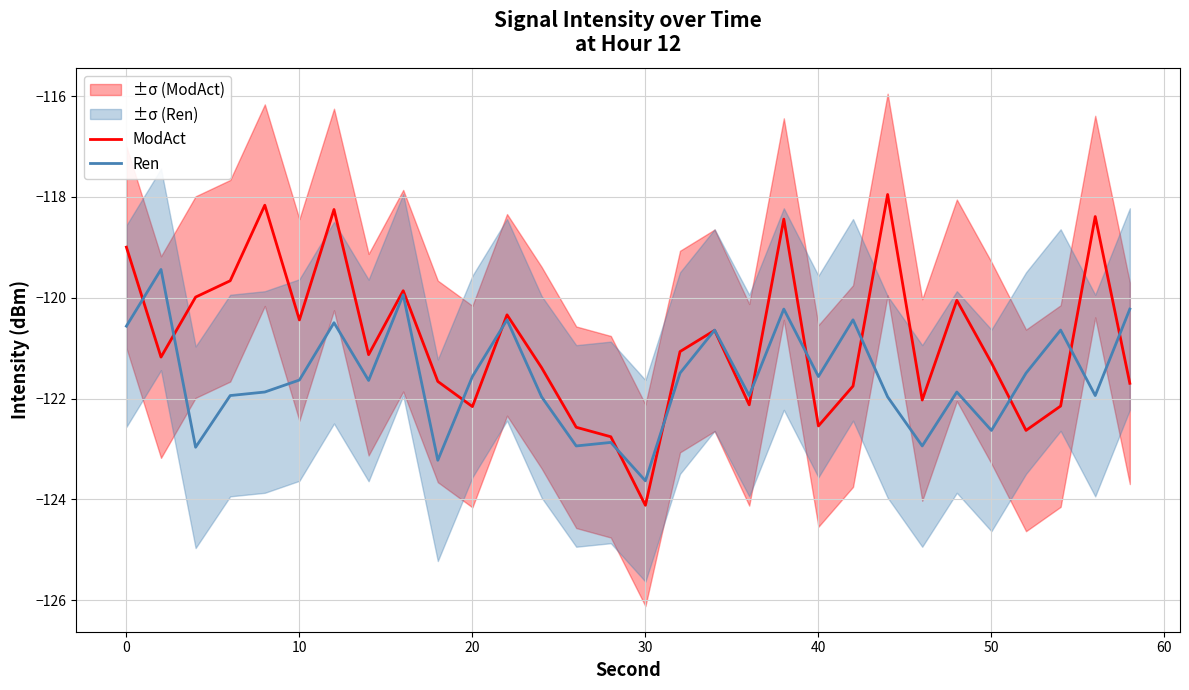

Does the chart display data point markers on the line(s)?

No